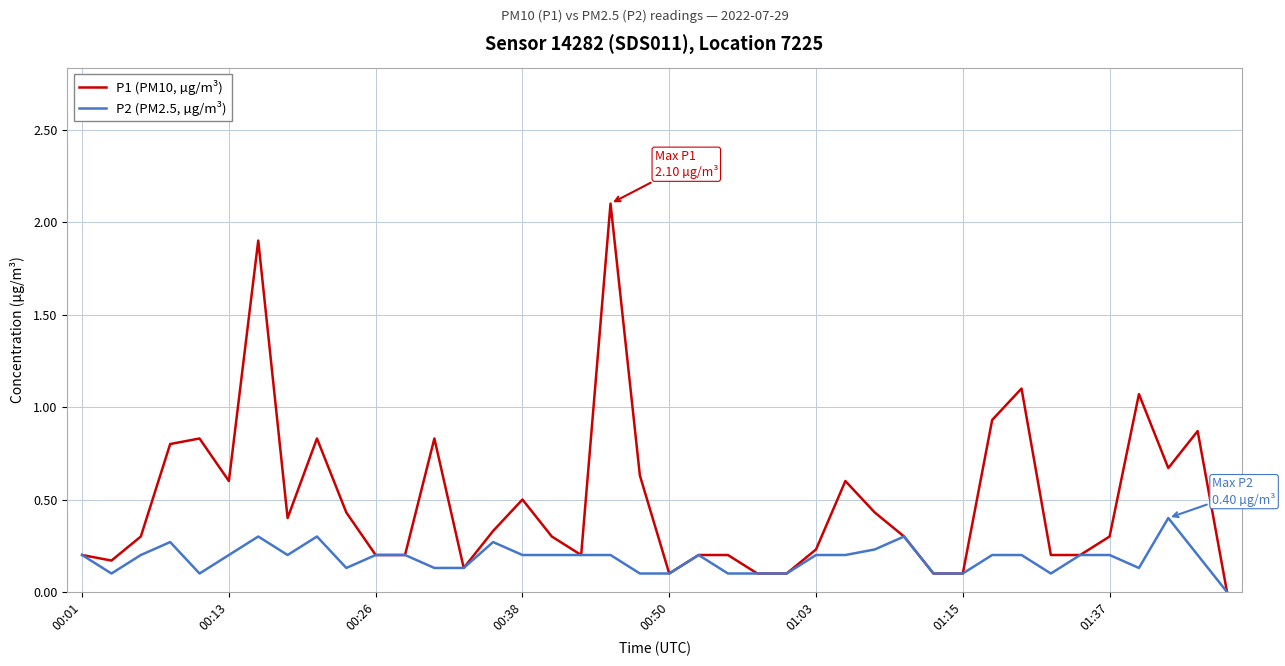

Which series has the largest total across all categories?

P1 (PM10, µg/m³)